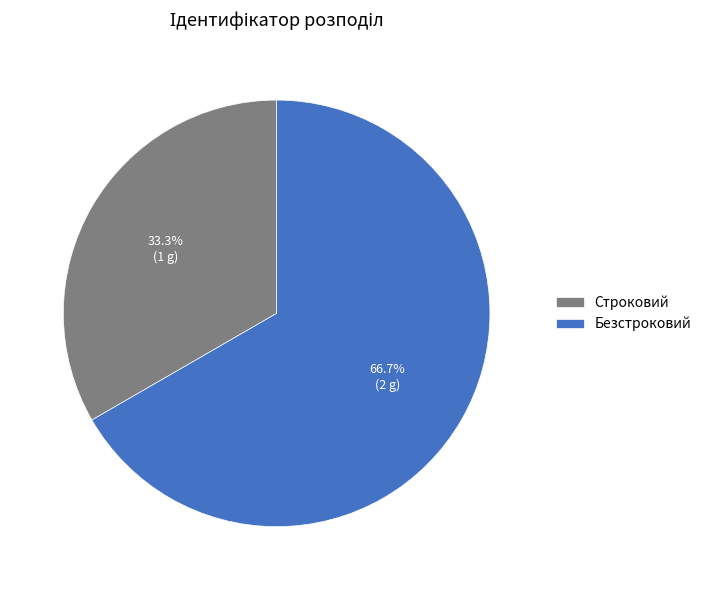

Rank the categories by value from highest to lowest.

Безстроковий, Строковий